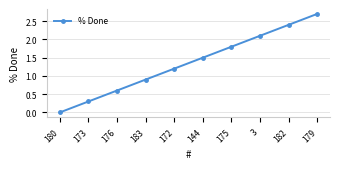

Count the number of values greater than 1.

6